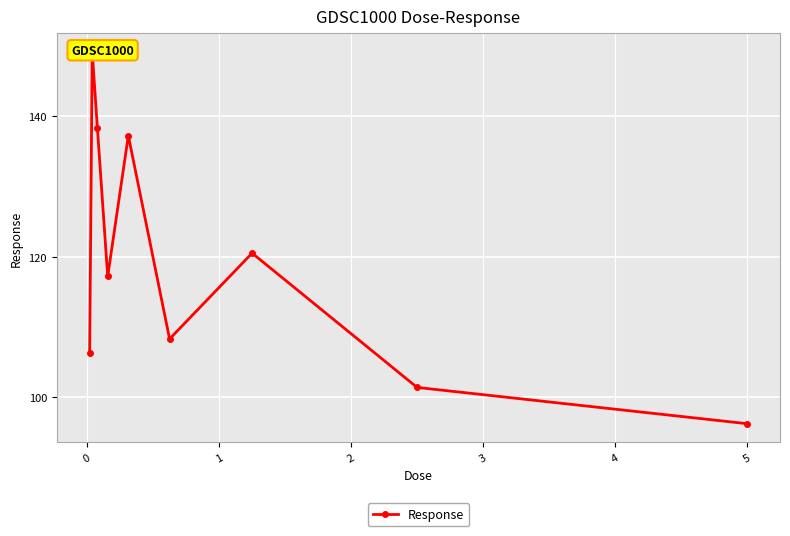

The chart shows a value of 199.6 at 0. True or false?

False